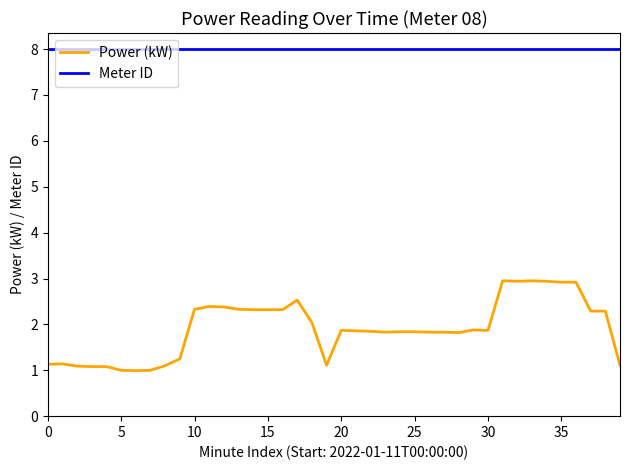

True or false: Power (kW) and Meter ID cross at least once.

False